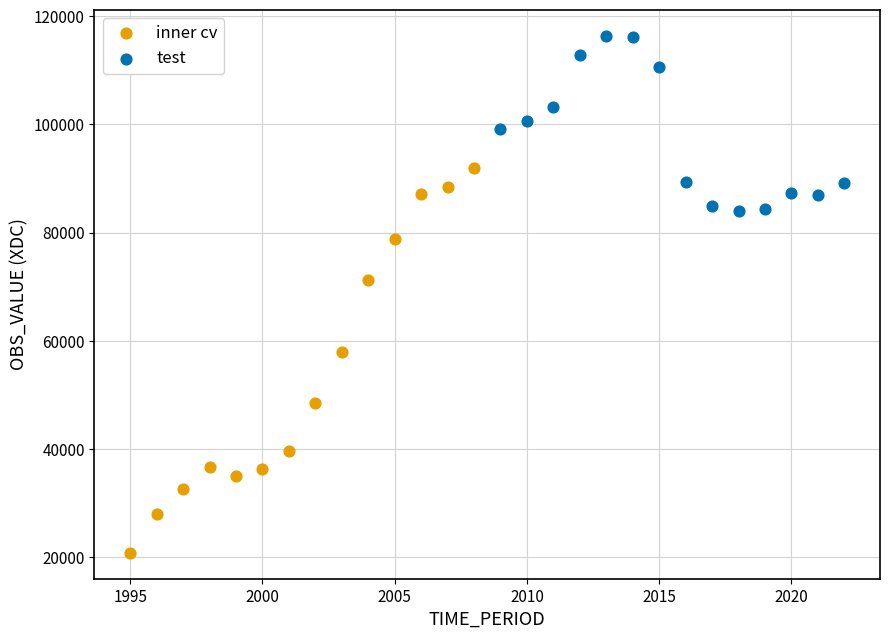

What are all the series names shown in the legend?

inner cv, test